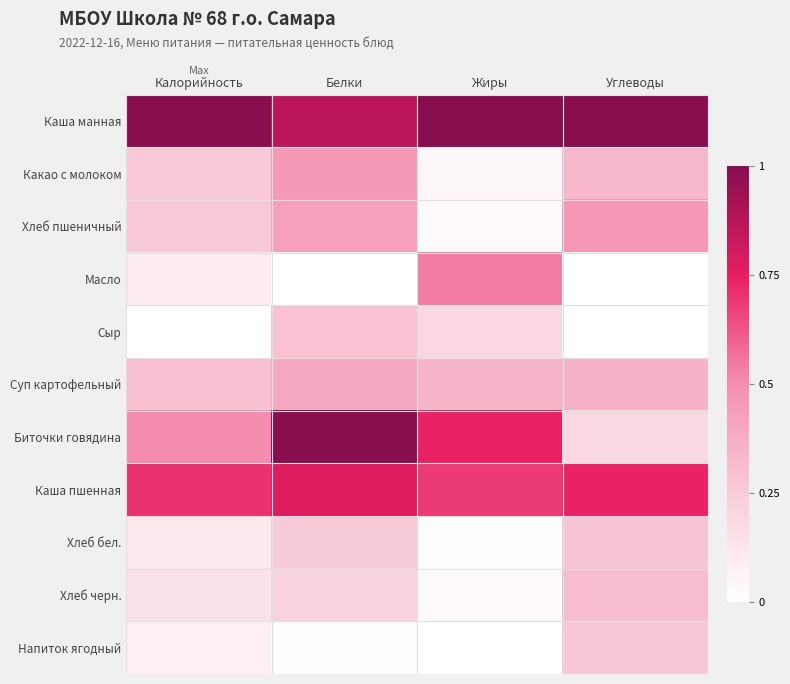

Which series has the largest range (max minus min)?

Биточки говядина